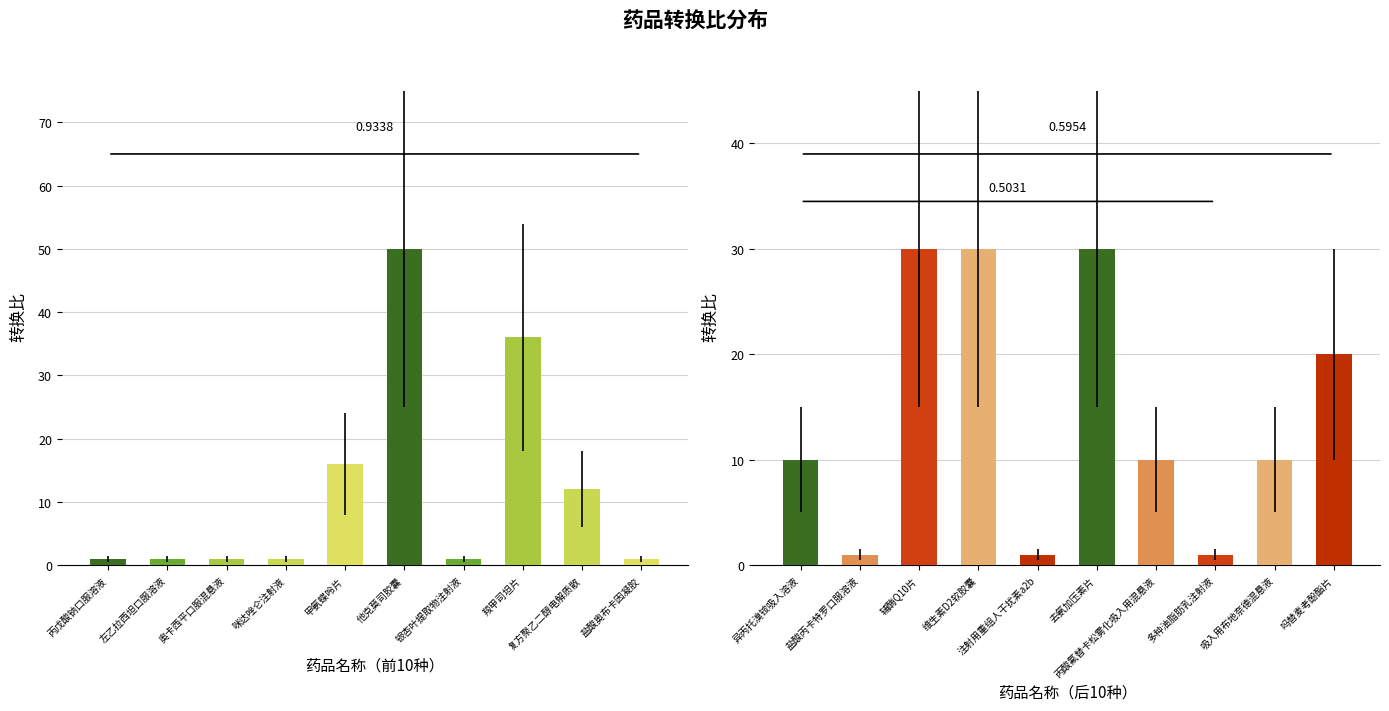

What are all the series names shown in the legend?

前10种药品, 后10种药品